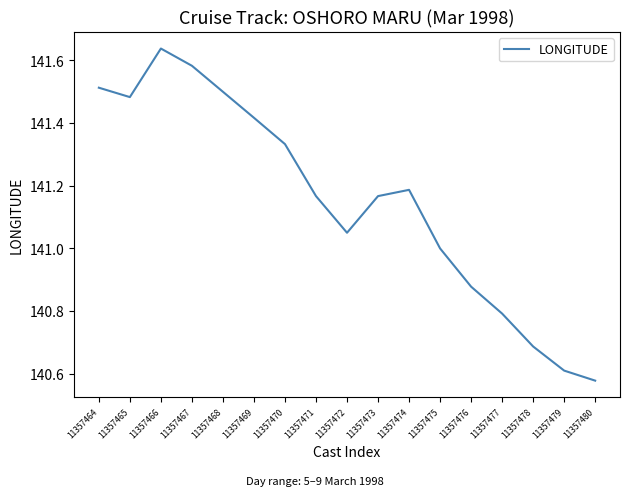

What is the difference between the maximum and minimum values?

1.1